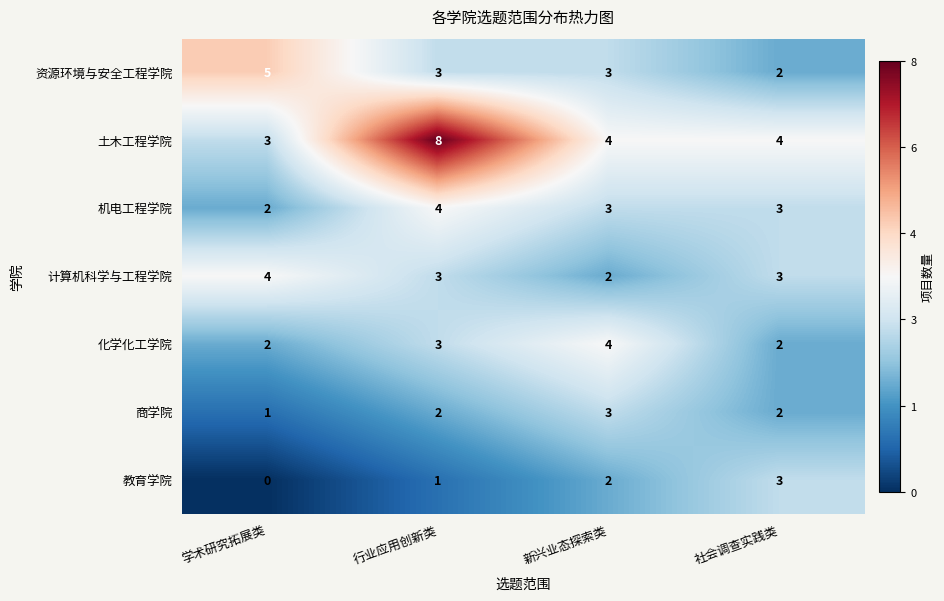

Reading right to left, list all the values displayed in this chart.

资源环境与安全工程学院: 2	3	3	5
土木工程学院: 4	4	8	3
机电工程学院: 3	3	4	2
计算机科学与工程学院: 3	2	3	4
化学化工学院: 2	4	3	2
商学院: 2	3	2	1
教育学院: 3	2	1	0